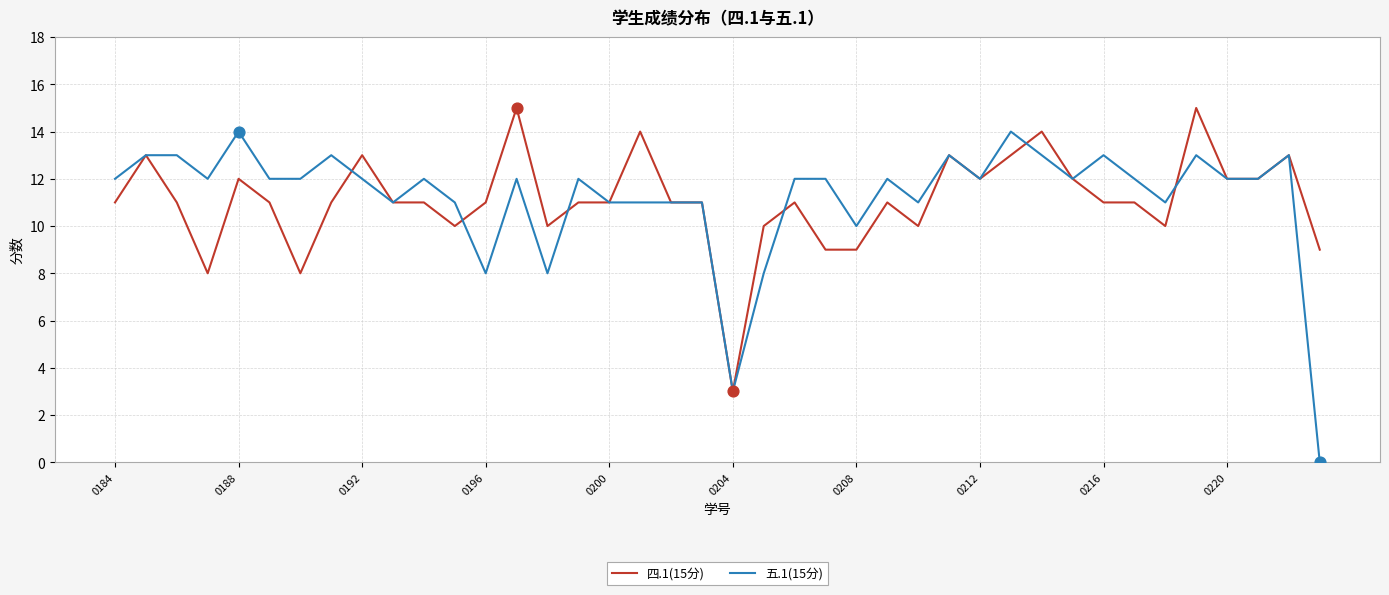

Which series has the largest range (max minus min)?

五.1(15分)